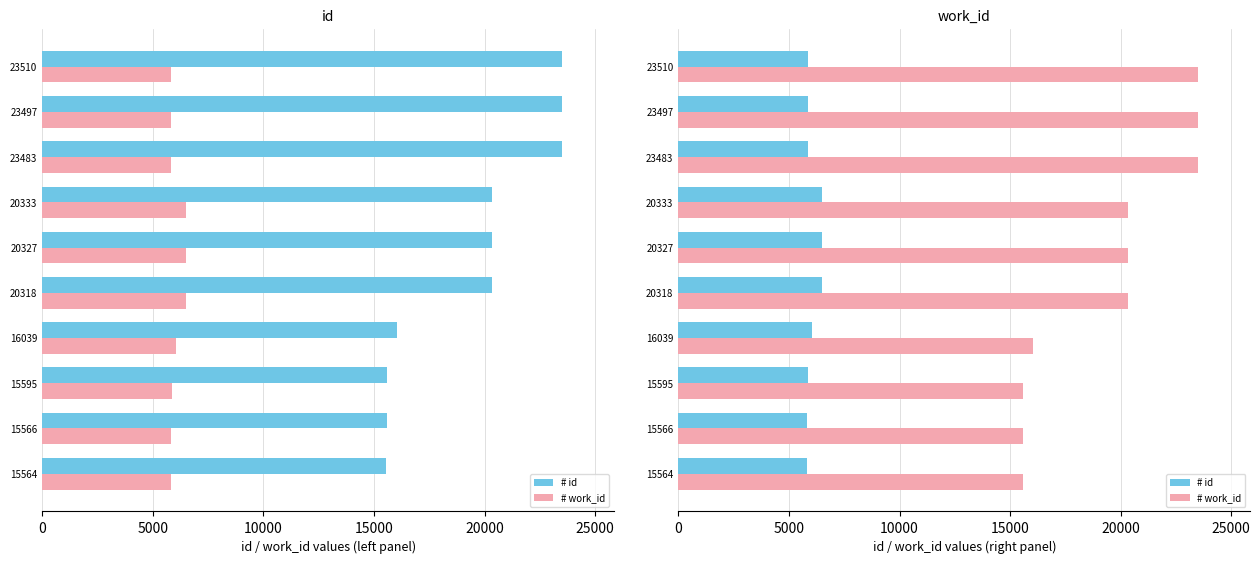

Which series has the largest range (max minus min)?

# work_id